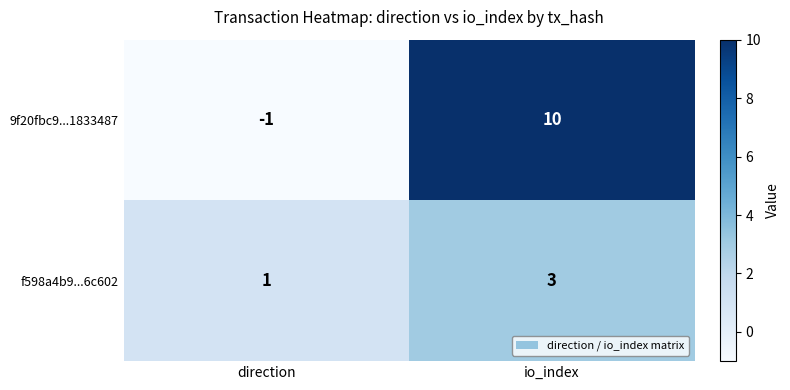

Rank the series by their average value, from highest to lowest.

9f20fbc9...1833487, f598a4b9...6c602